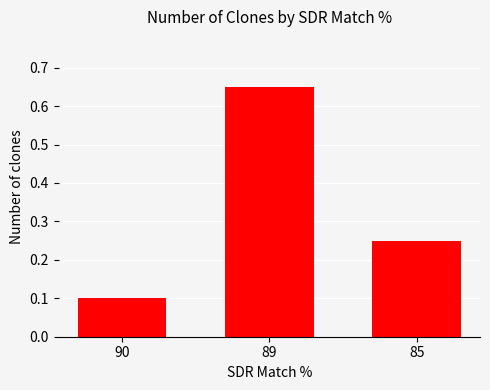

What is the change in value from 89 to 85?

-0.4